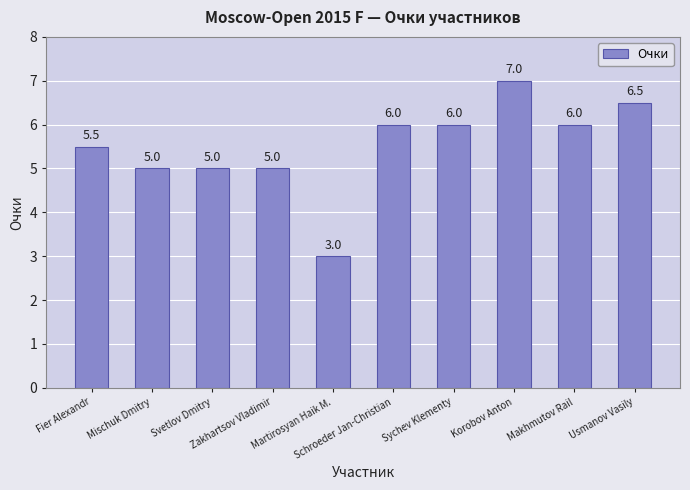

Is it true that the value at Svetlov Dmitry is 5.0?

True